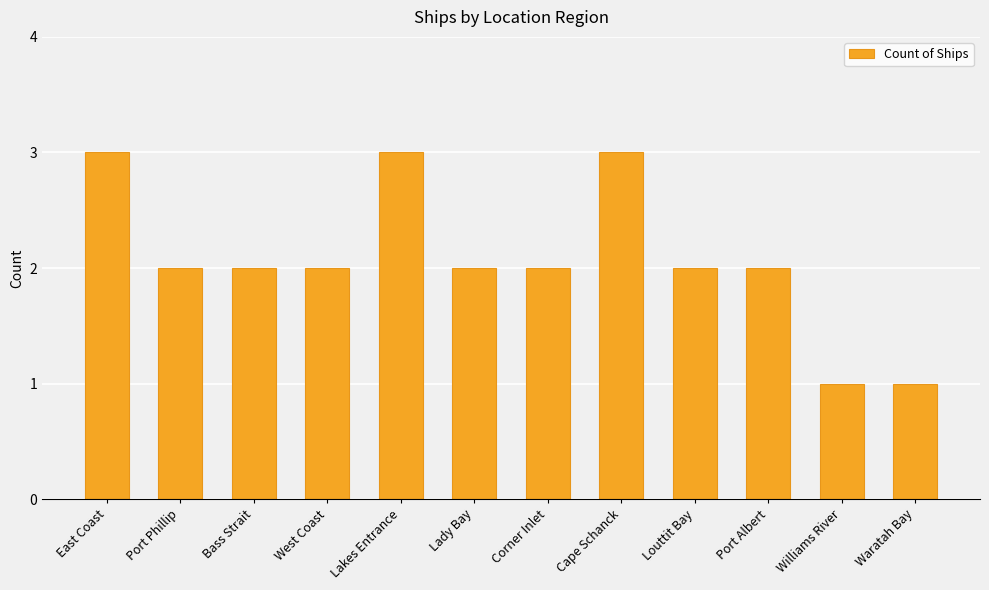

How many distinct data groups are displayed?

1